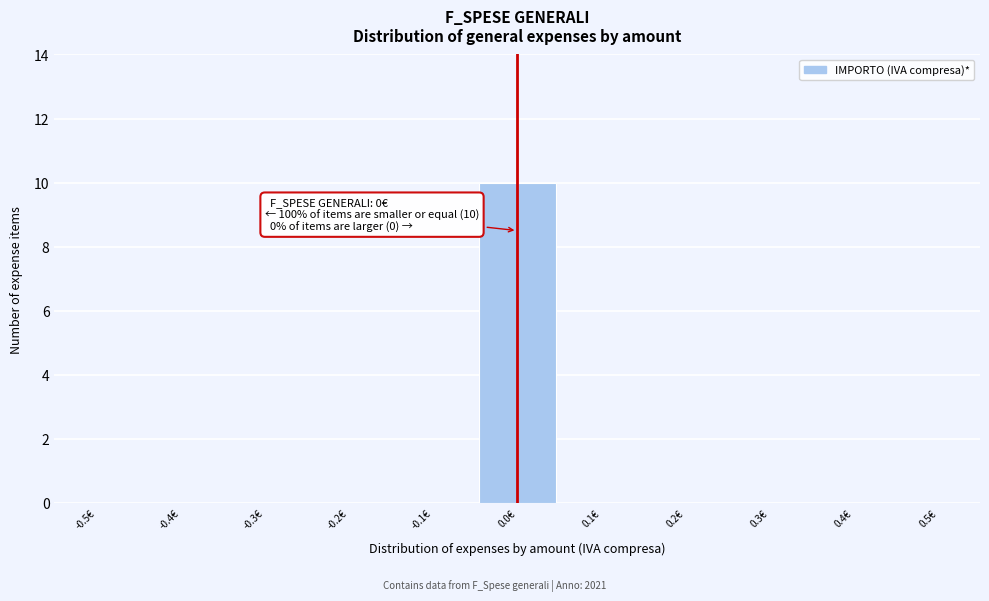

Reading right to left, list all the values displayed in this chart.

0.5€=0	0.4€=0	0.3€=0	0.2€=0	0.1€=0	0.0€=10	-0.1€=0	-0.2€=0	-0.3€=0	-0.4€=0	-0.5€=0